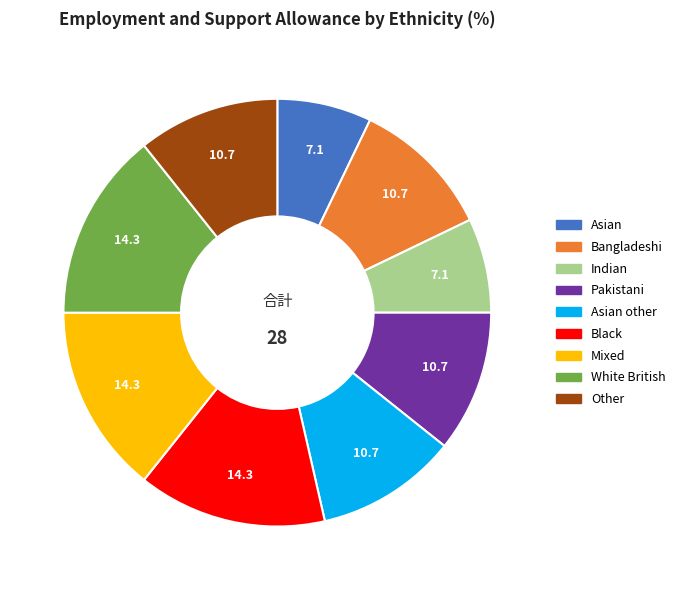

Does White British represent more than half of the total?

No